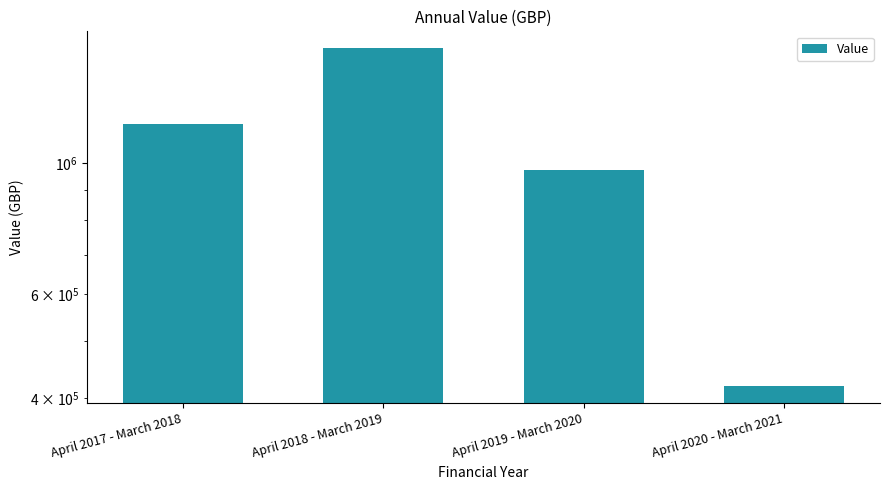

Rank the categories by value from lowest to highest.

April 2020 - March 2021, April 2019 - March 2020, April 2017 - March 2018, April 2018 - March 2019